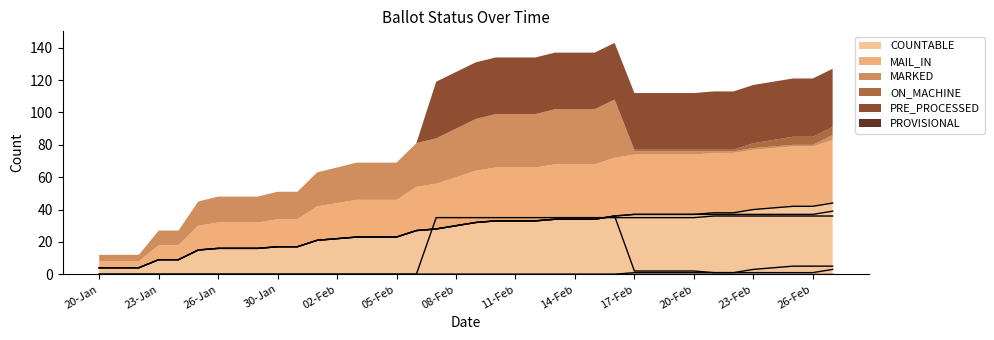

What is the minimum value for COUNTABLE?

4